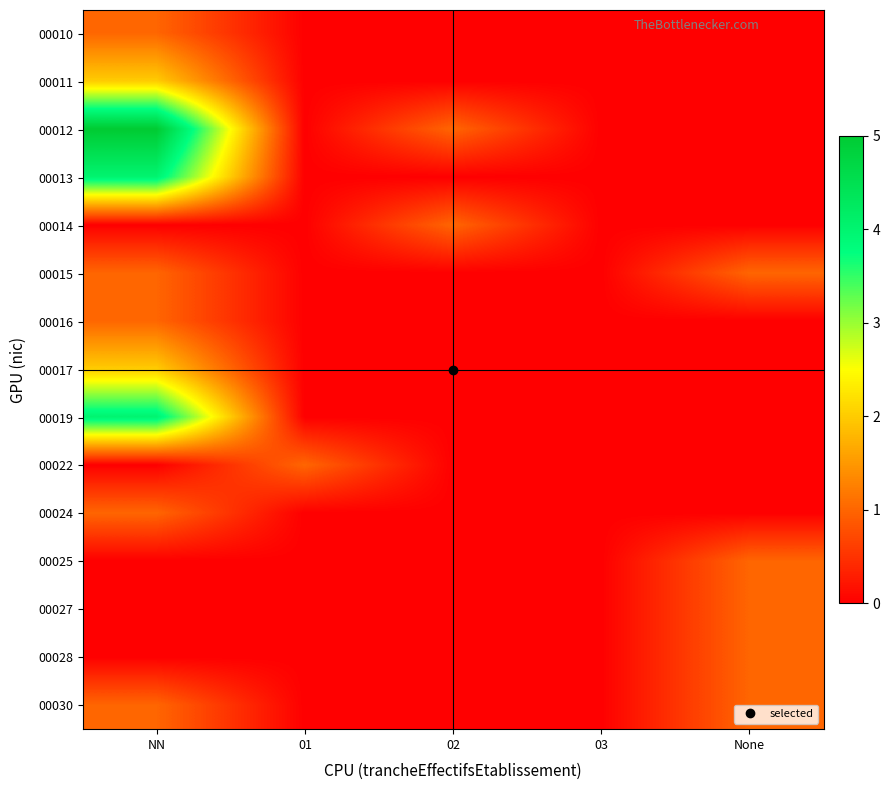

Rank the series by their maximum value, from highest to lowest.

00012, 00013, 00019, 00011, 00017, 00010, 00014, 00015, 00016, 00022, 00024, 00025, 00027, 00028, 00030